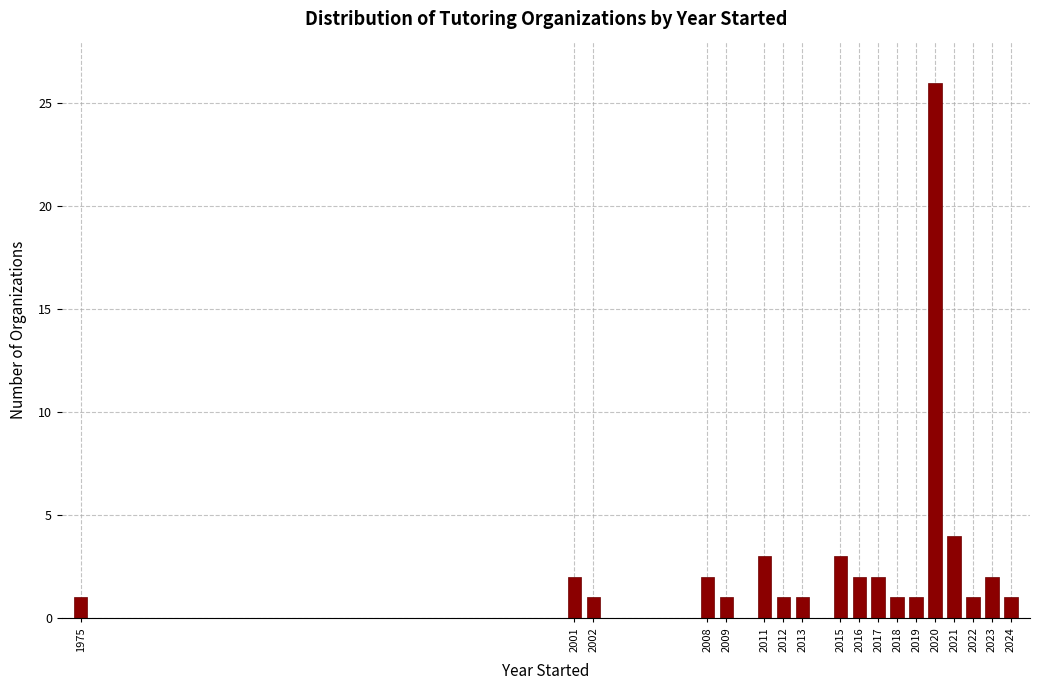

Reading left to right, list all the values displayed in this chart.

1975=1	2001=2	2002=1	2008=2	2009=1	2011=3	2012=1	2013=1	2015=3	2016=2	2017=2	2018=1	2019=1	2020=26	2021=4	2022=1	2023=2	2024=1